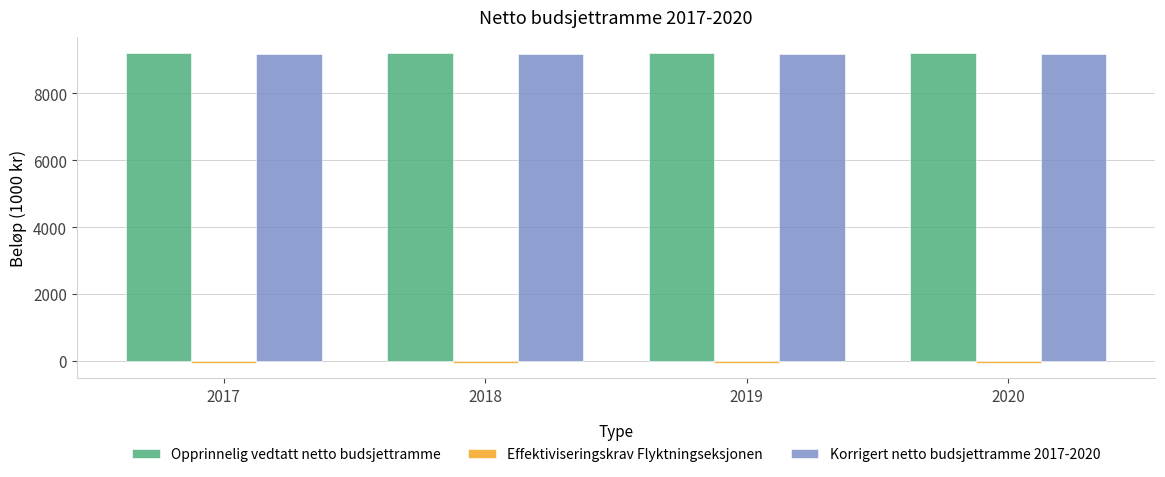

What is the sum of the Korrigert netto budsjettramme 2017-2020 values at 2018 and 2020?

18330